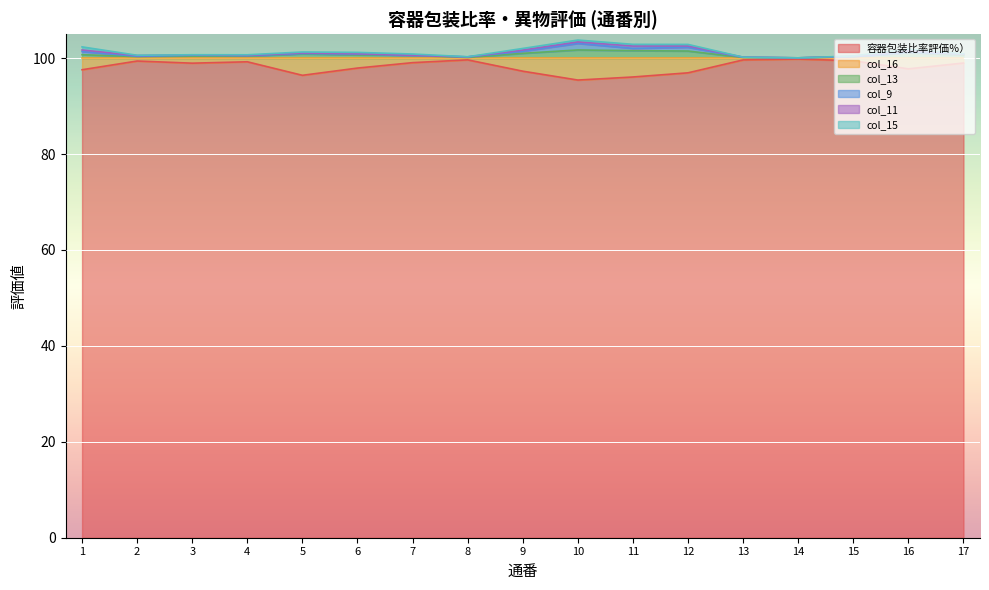

How many values in the 容器包装比率評価％） series exceed 98?

9